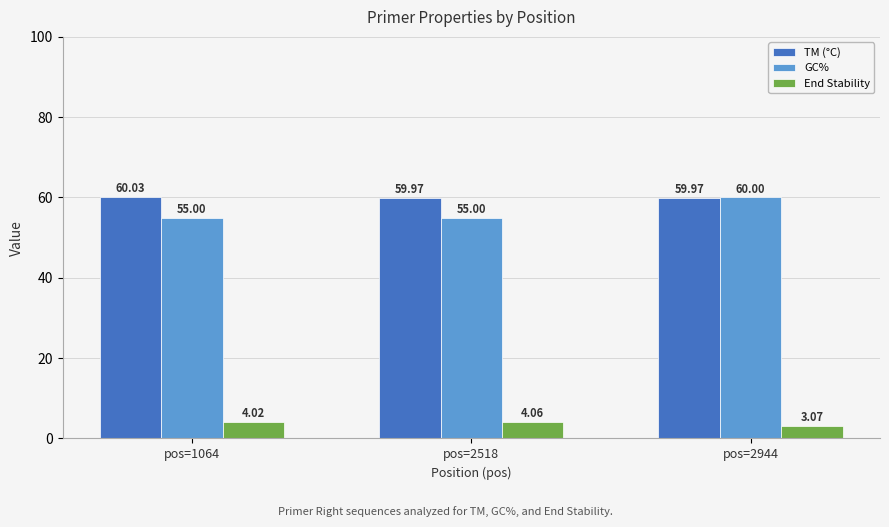

Count the TM (°C) values in the range 59 to 60.

2